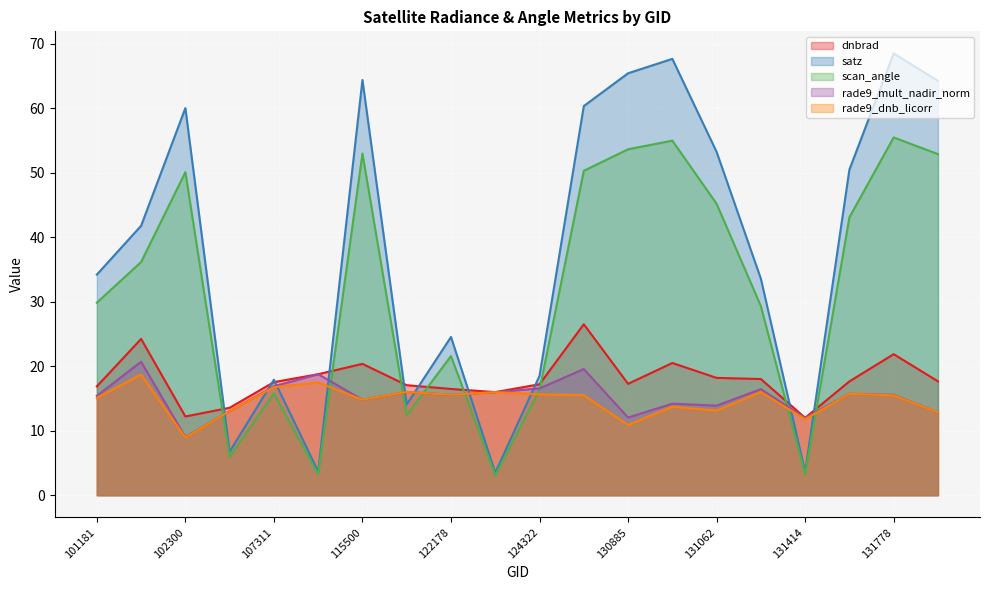

Count the number of categories in the chart.

20